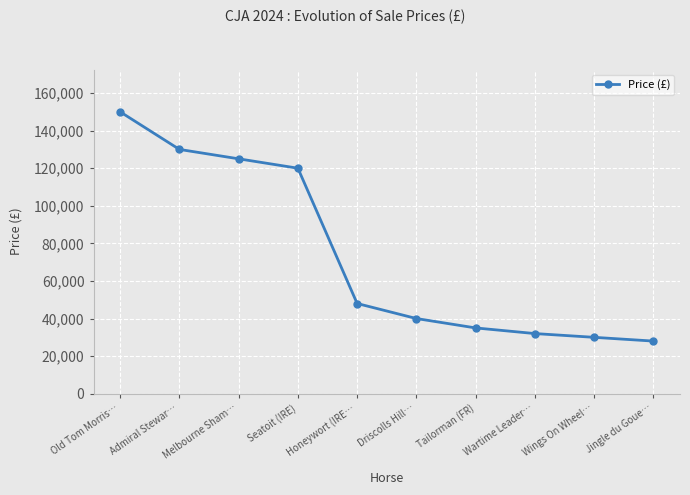

What is the change in value from Wartime Leader… to Wings On Wheel…?

-2000